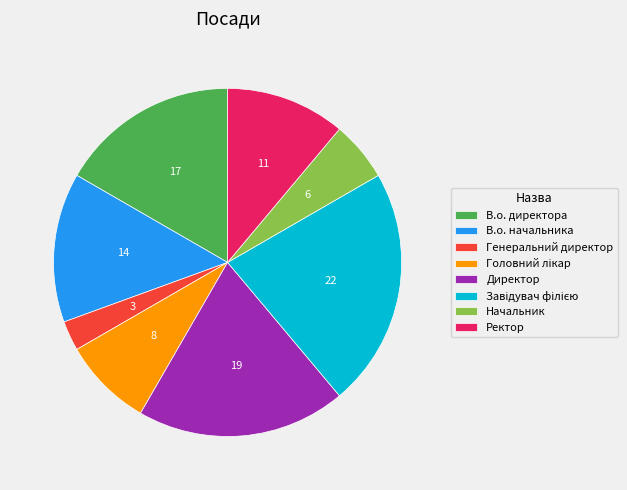

How many segments does this pie chart have?

8